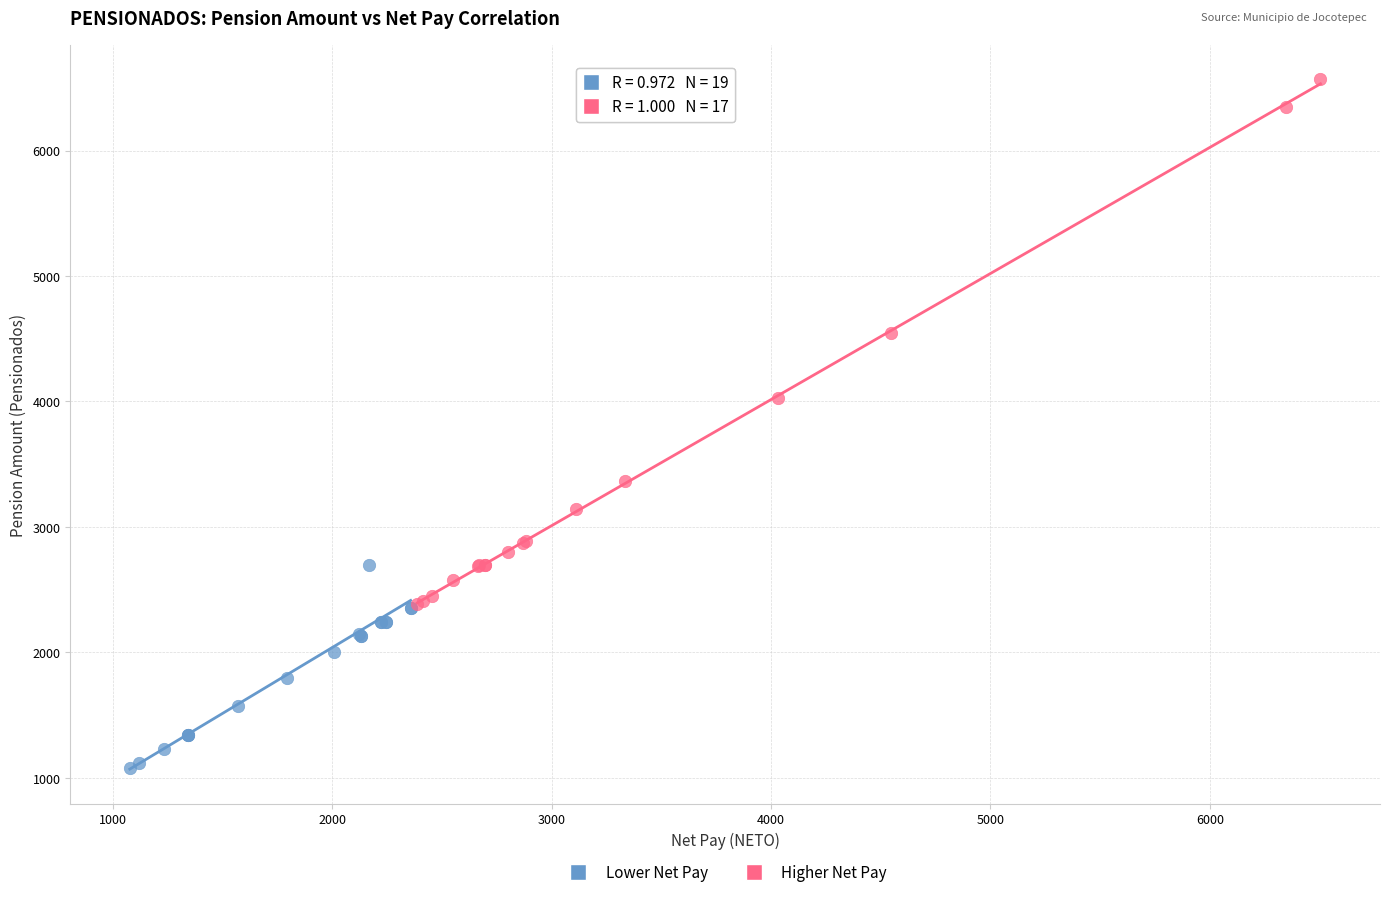

What are all the series names shown in the legend?

Lower Net Pay, Higher Net Pay